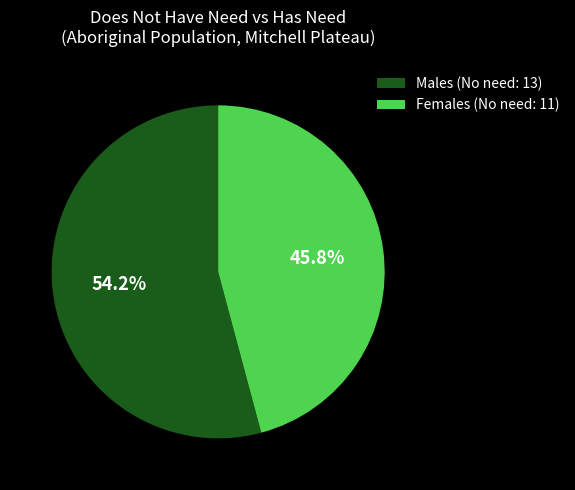

To the nearest percent, what is the difference between the Males and Females slice percentages?

8%